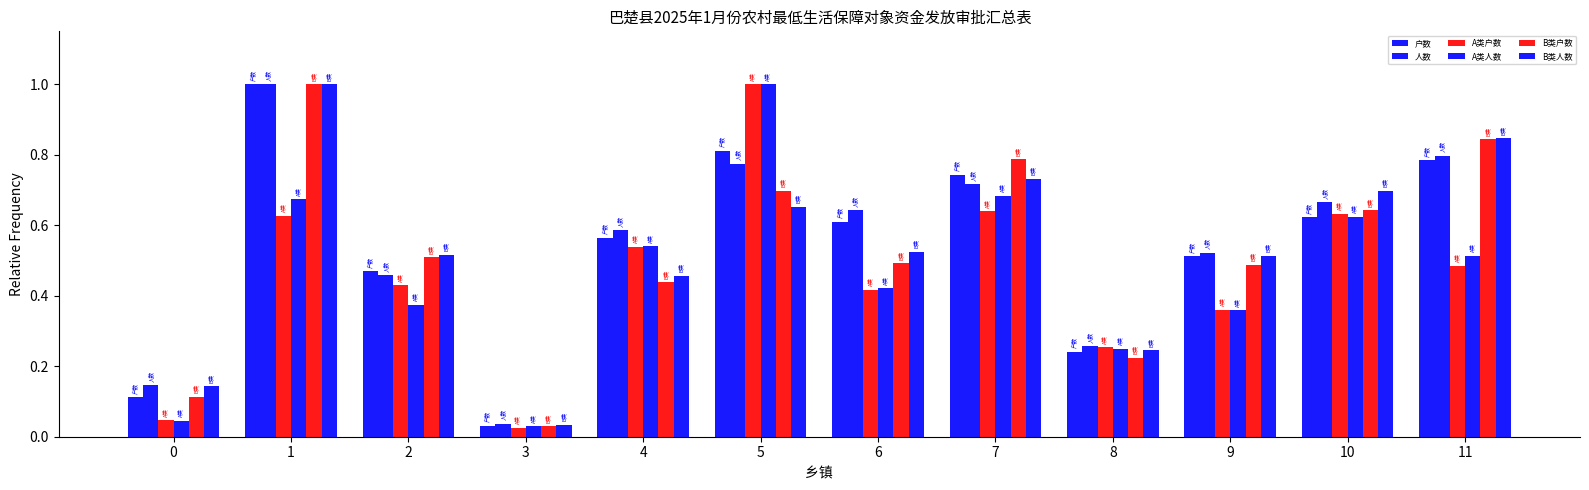

List the labels in order of A类人数 value, largest first.

5, 7, 1, 10, 4, 11, 6, 2, 9, 8, 0, 3